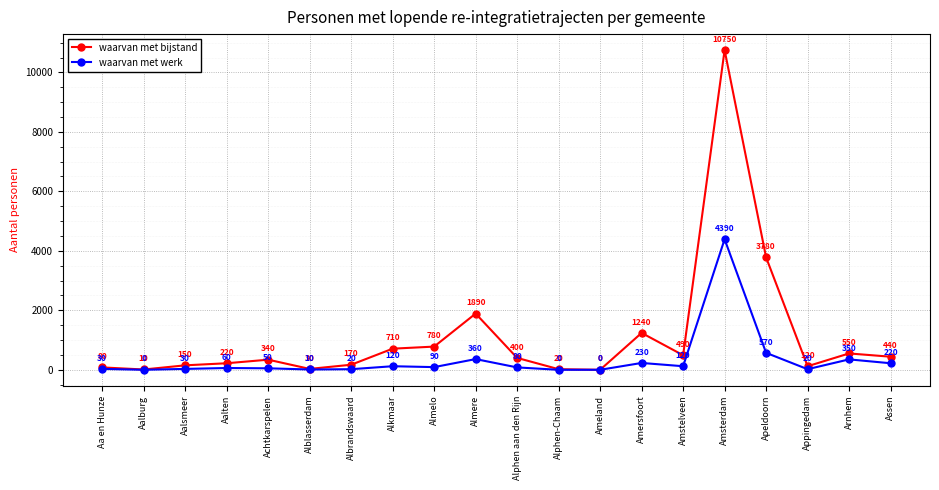

Is it true that waarvan met werk equals 50 at Achtkarspelen?

True